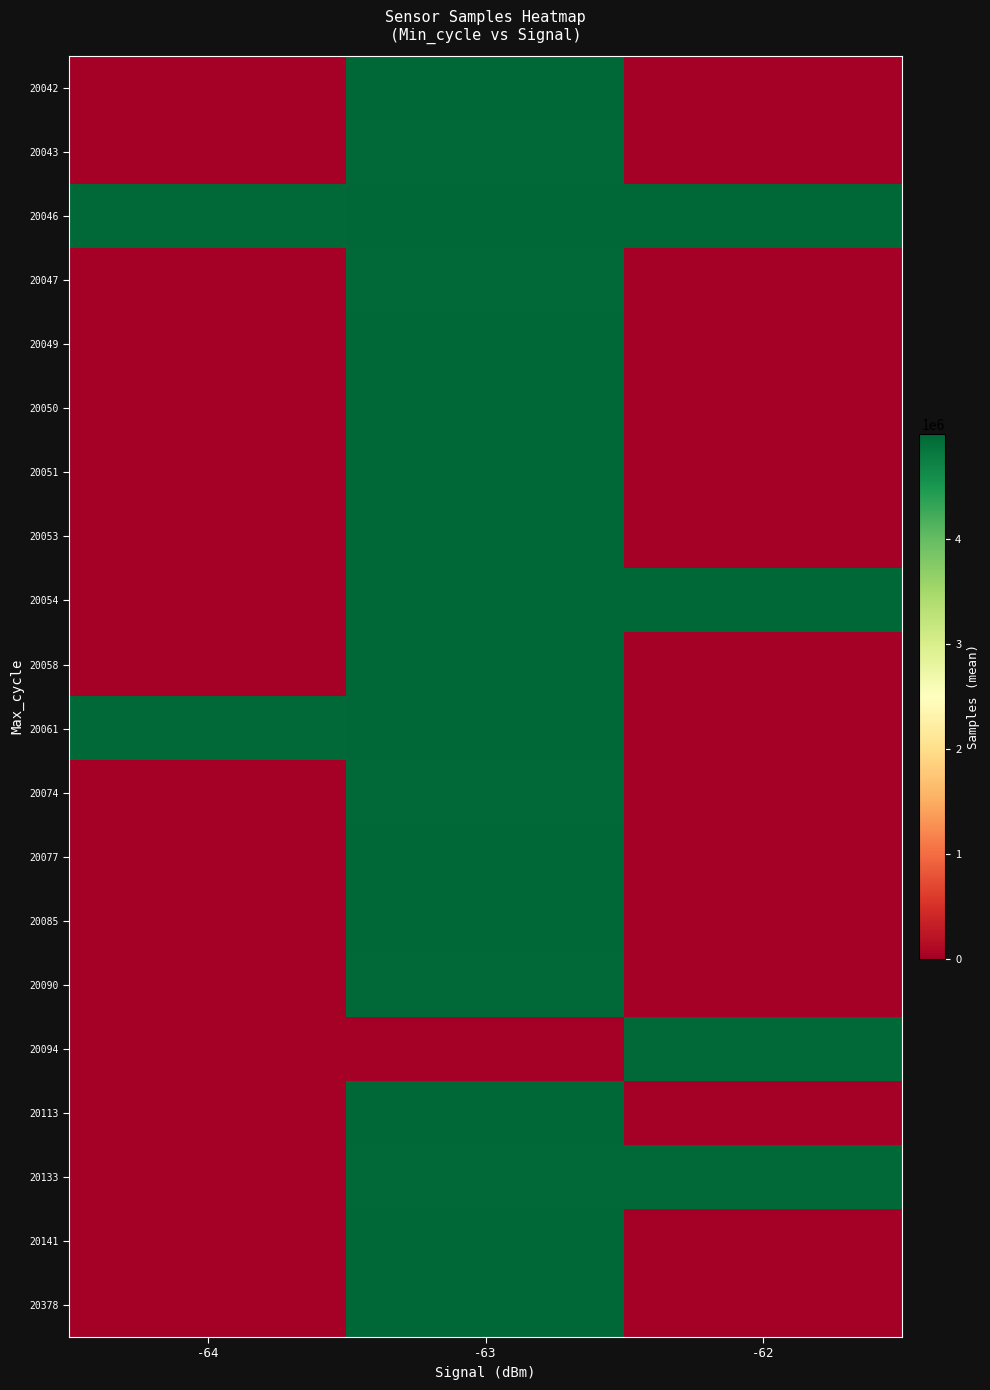

Count the number of data series in this chart.

20